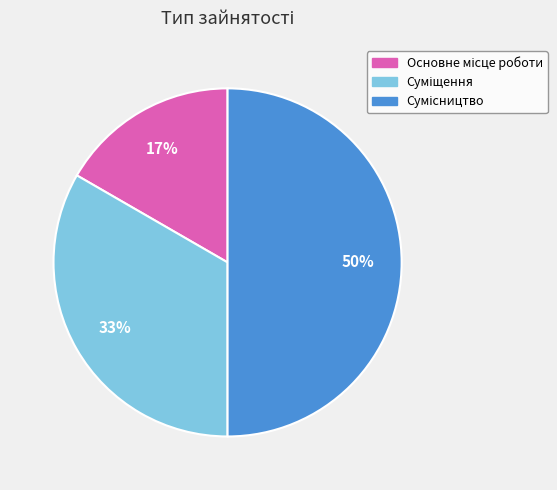

To the nearest percent, what is the difference between the largest and smallest slice percentages?

33%